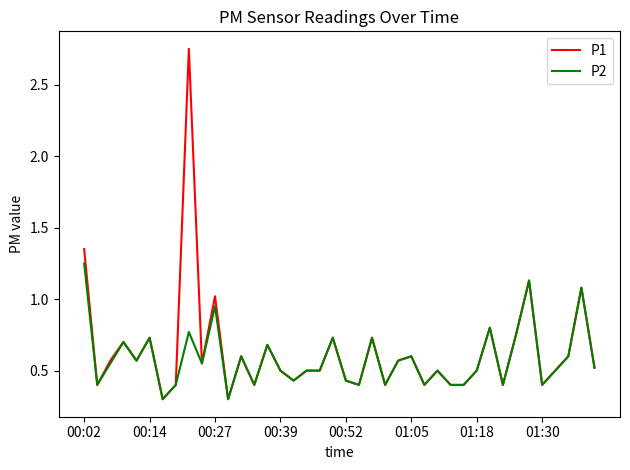

Rank the series by their maximum value, from highest to lowest.

P1, P2